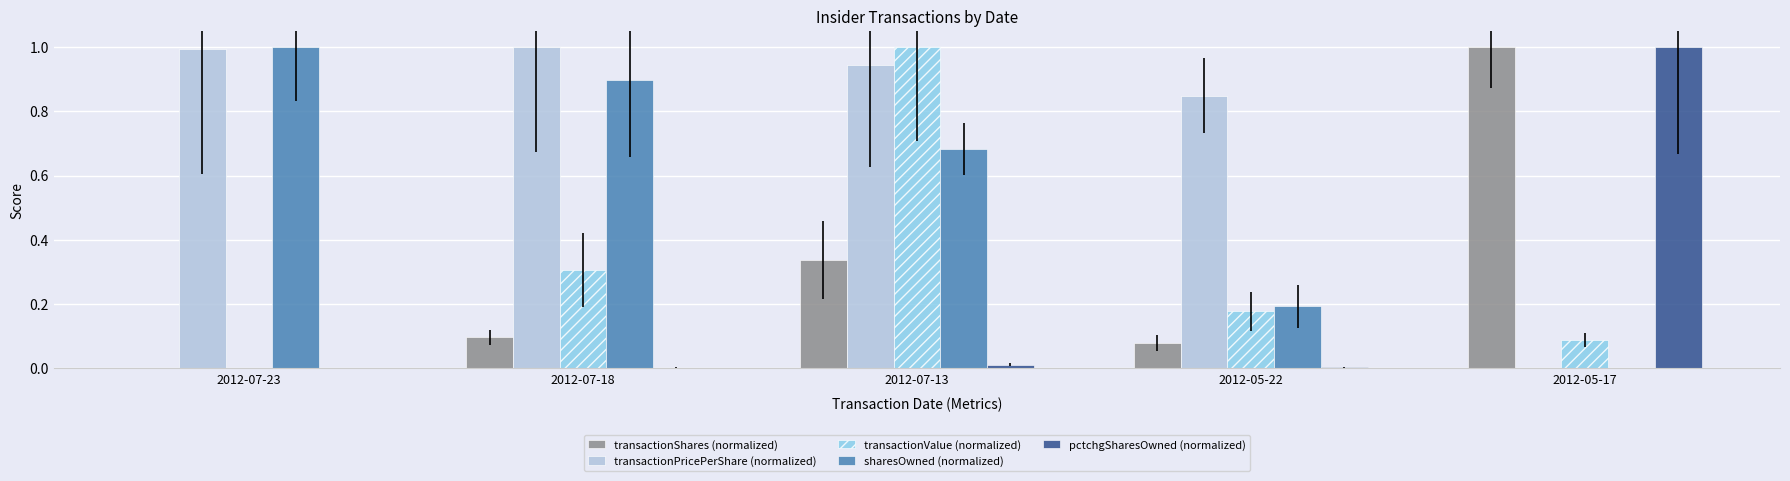

What is the sum of all pctchgSharesOwned (normalized) values?

1.0